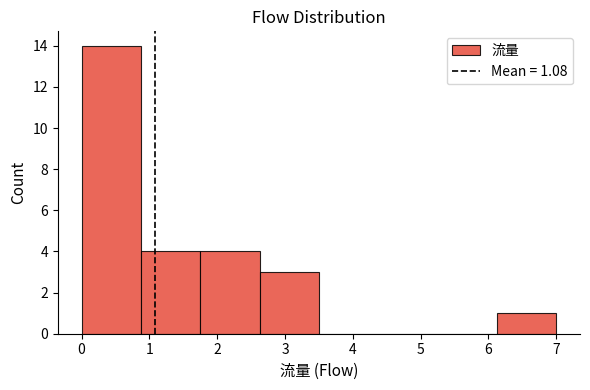

Reading left to right, list every bar in this chart as the range it spans on the x-axis followed by its height. Neither the bar edges nor the heights are printed on the chart, so give them approximately, as read against the axes.

0.0 to 0.9: 14
0.9 to 1.8: 4
1.8 to 2.6: 4
2.6 to 3.5: 3
3.5 to 4.4: 0
4.4 to 5.3: 0
5.3 to 6.1: 0
6.1 to 7.0: 1